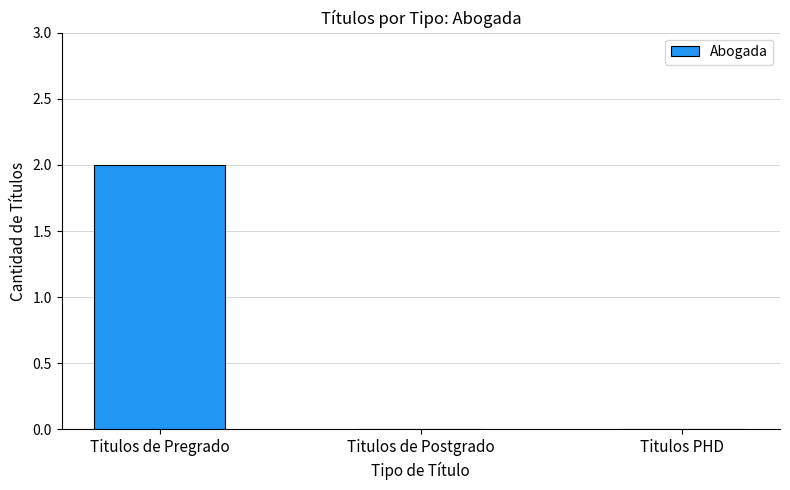

True or false: the data shows 2 at Titulos de Pregrado.

True